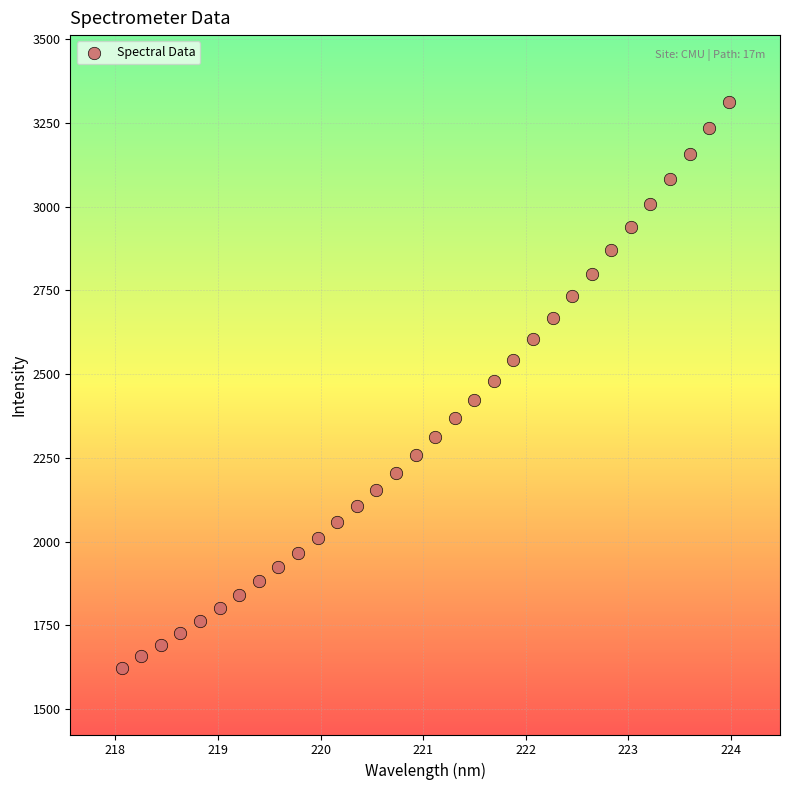

What is the range of X values (max minus min)?

5.9